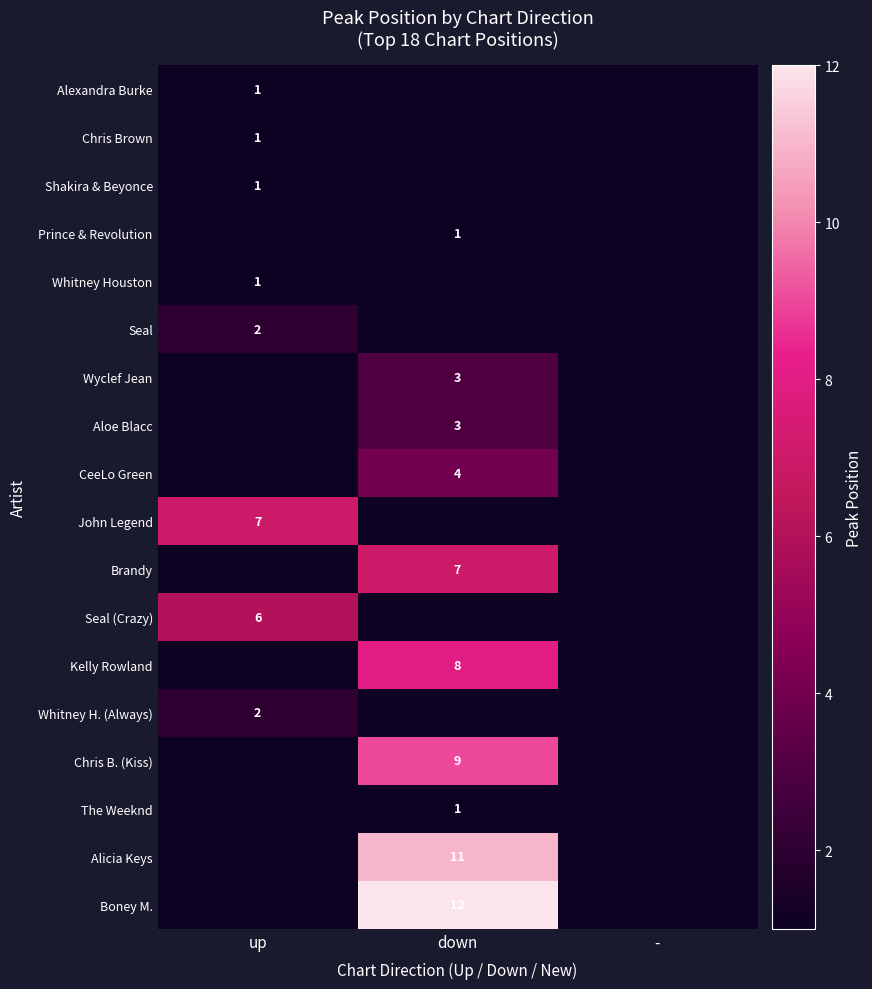

The value of CeeLo Green at down is 6. True or false?

False